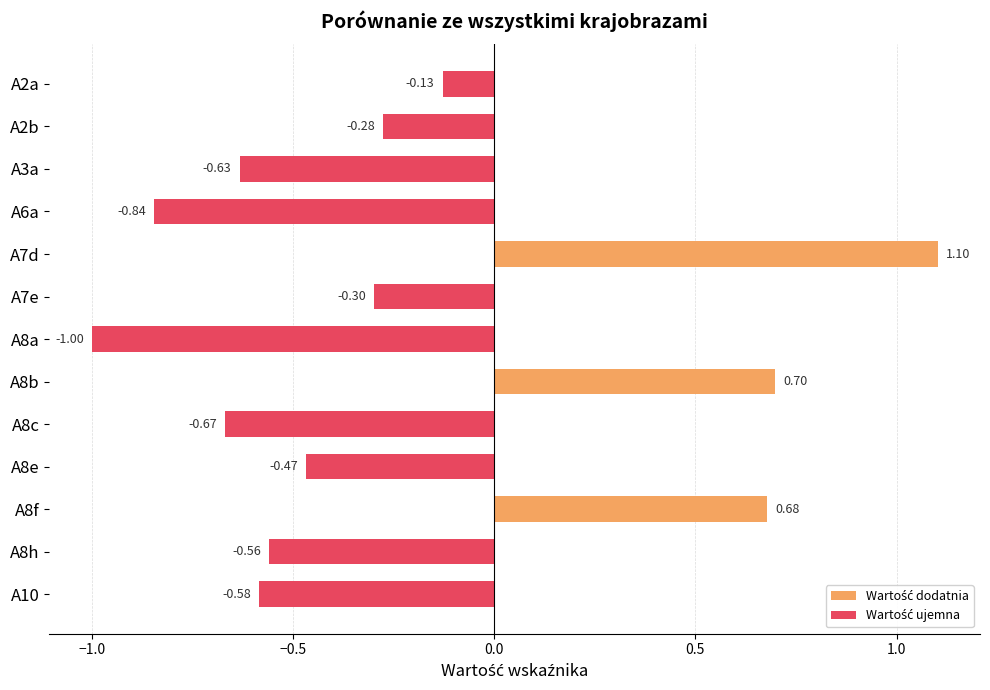

How many bars are there in total?

13